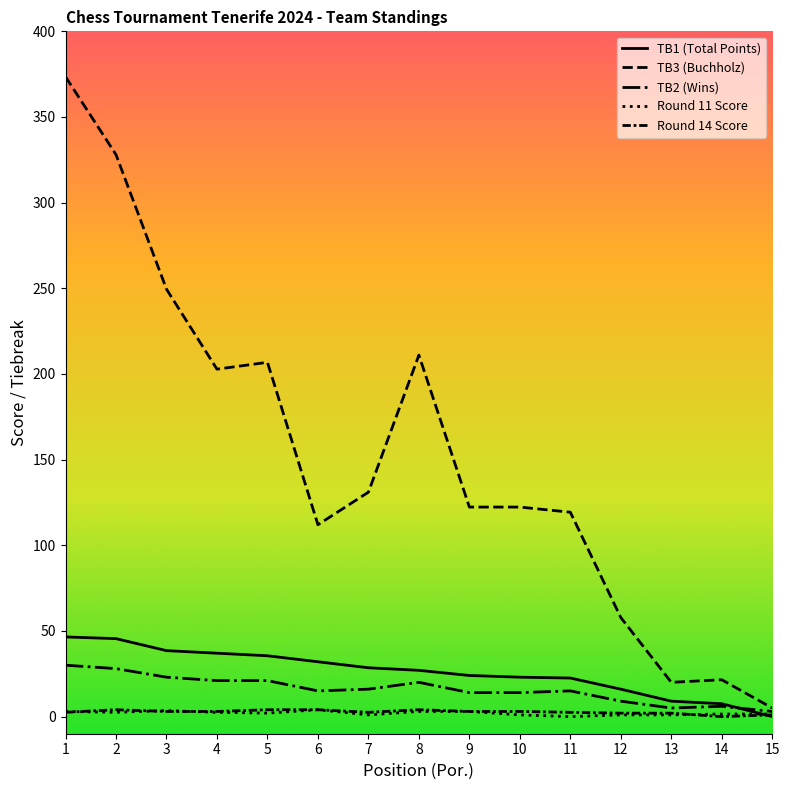

Is this an area chart (filled region under the line)?

No